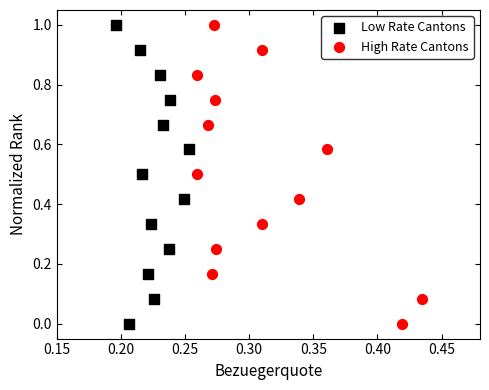

What are all the series names shown in the legend?

Low Rate Cantons, High Rate Cantons